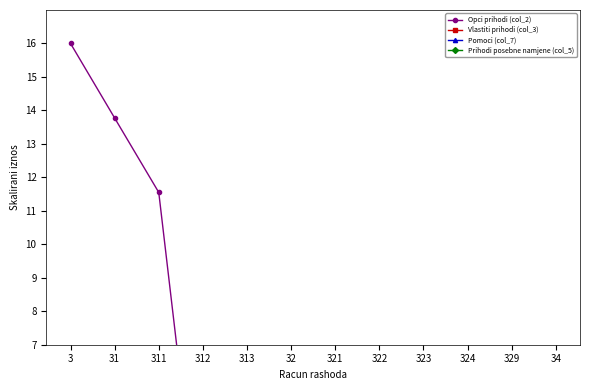

At which label is Opci prihodi (col_2) closest to 8?

311